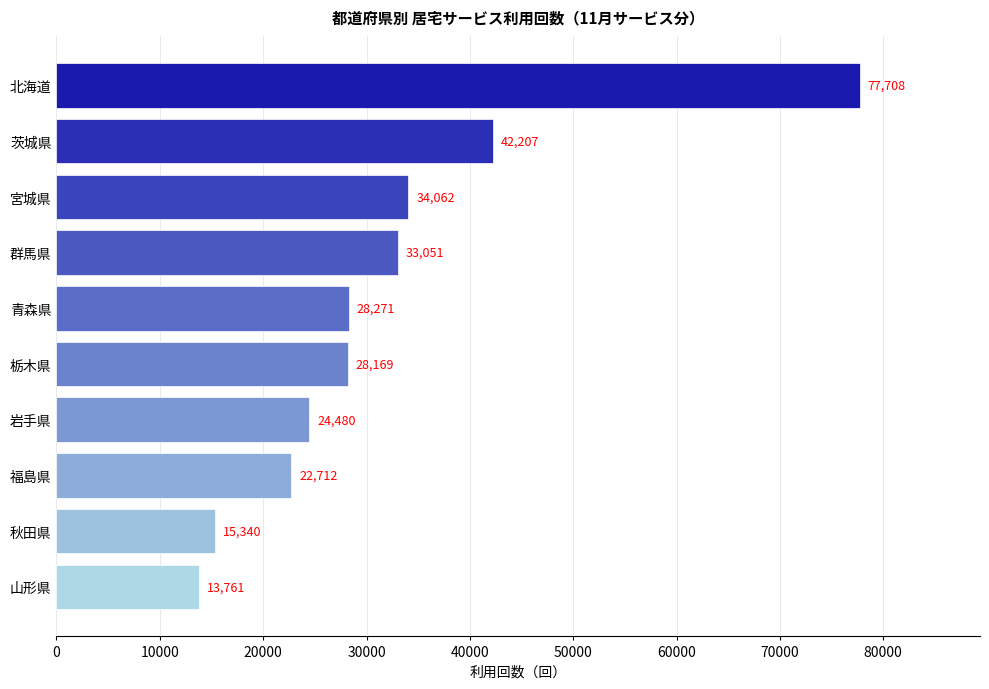

What is the smallest value displayed?

13761